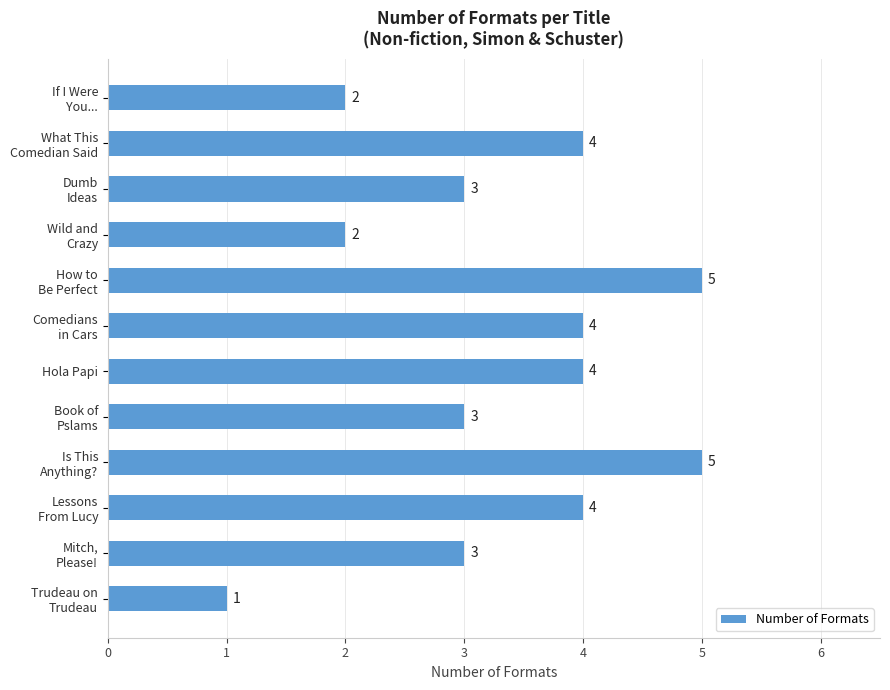

How many data points does each series have?

12